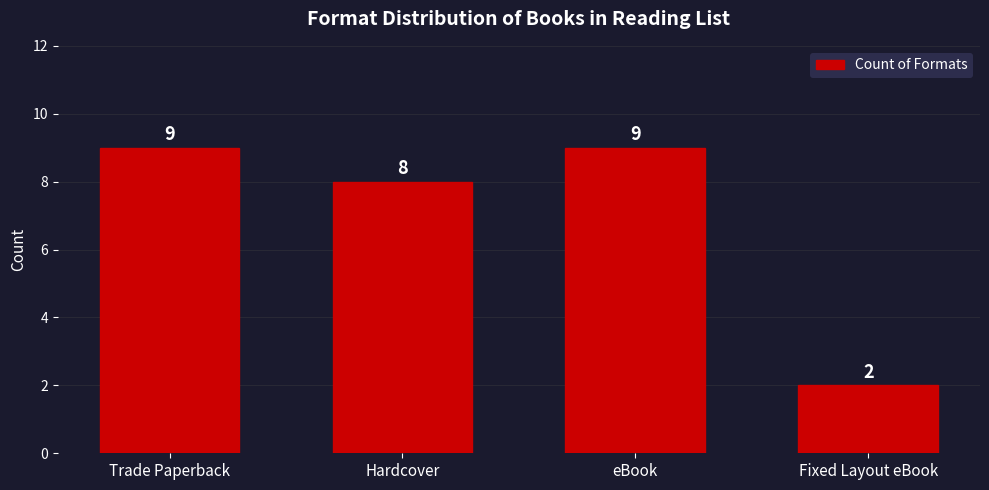

The value at Fixed Layout eBook is 2. True or false?

True